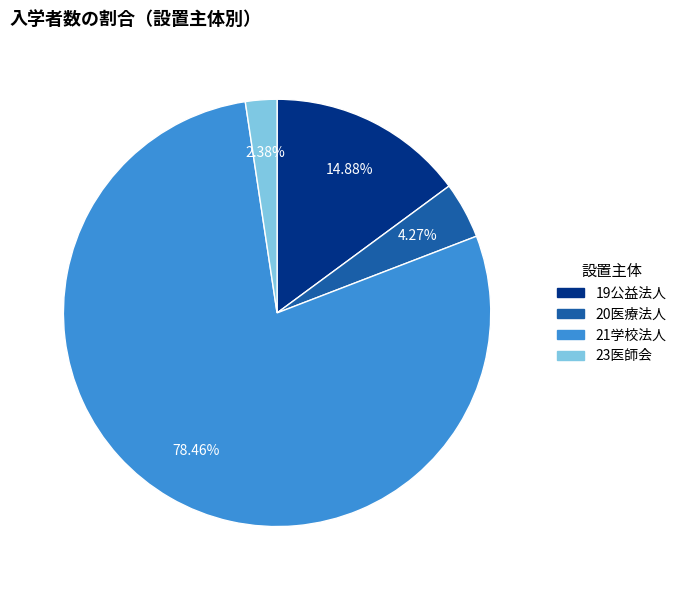

True or false: 19公益法人 accounts for 15% of the total.

True